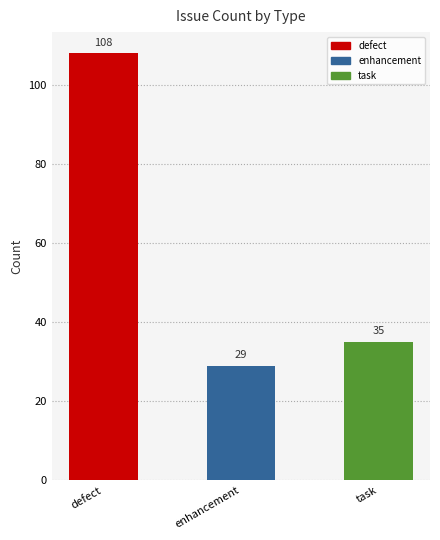

Count the number of categories in the chart.

3